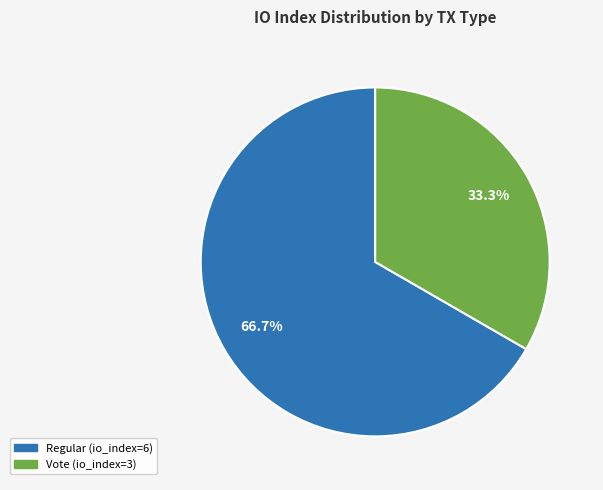

What percentage do Regular and Vote together represent?

100.0%